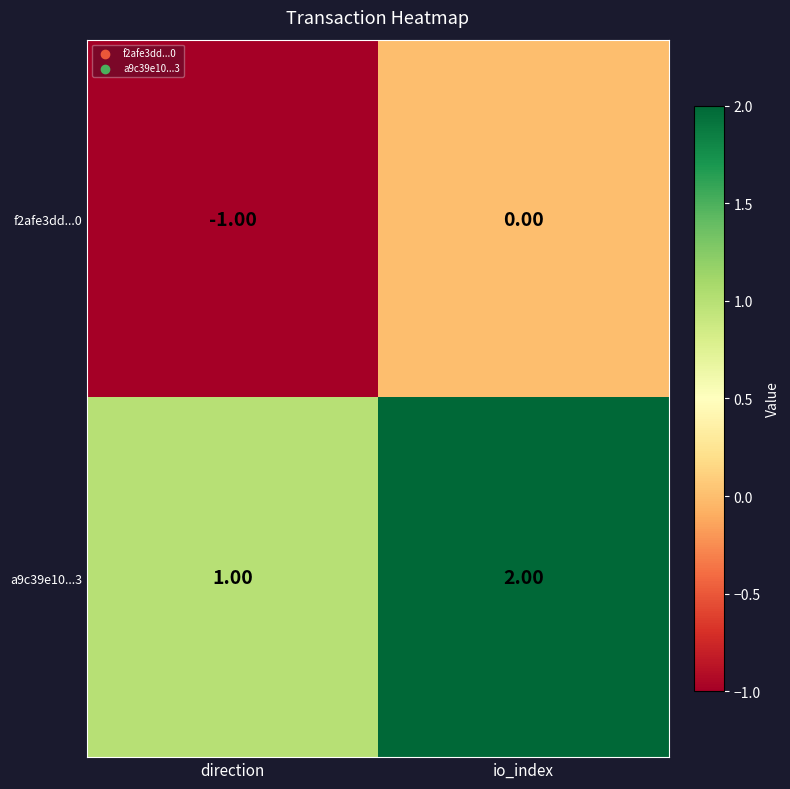

What is the sum of the a9c39e10...3 values at direction and io_index?

3